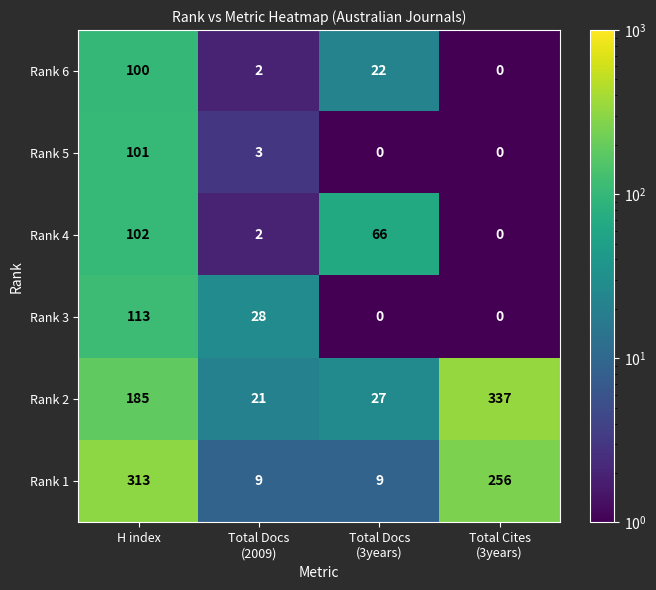

How many distinct data groups are displayed?

6